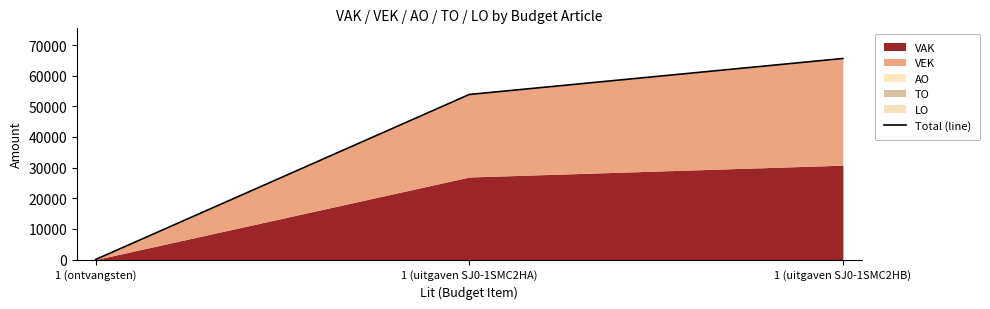

What is the label of the 1st point from the right?

1 (uitgaven SJ0-1SMC2HB)